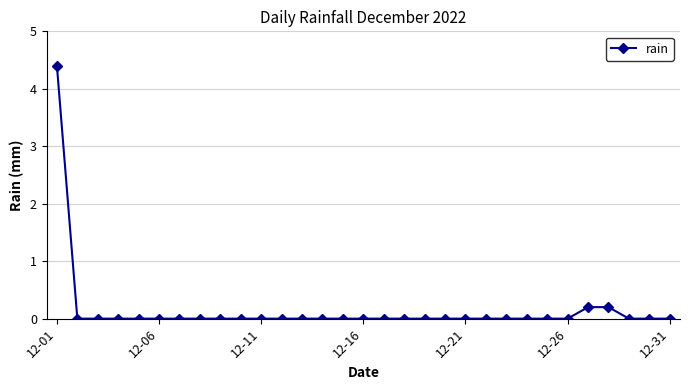

What is the difference between the maximum and second lowest values?

4.4